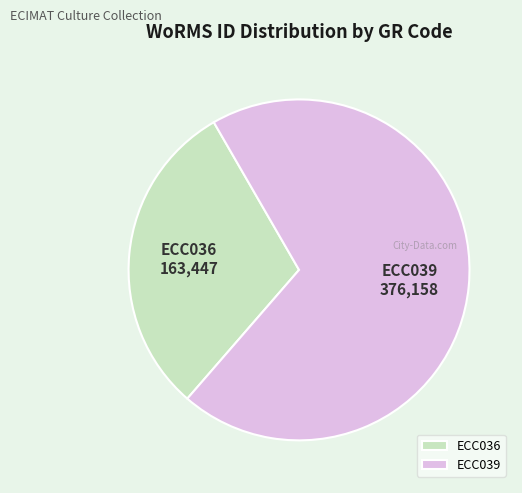

Is there a majority slice in this chart?

Yes